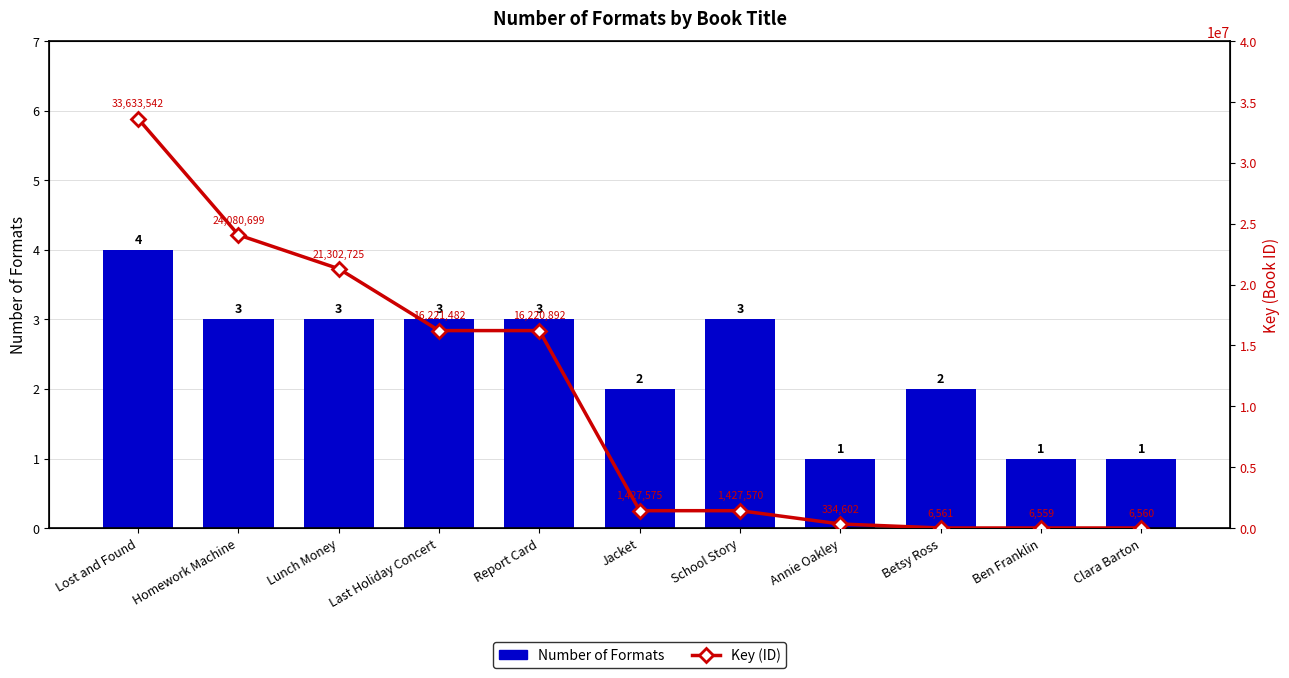

Count the number of data series in this chart.

2